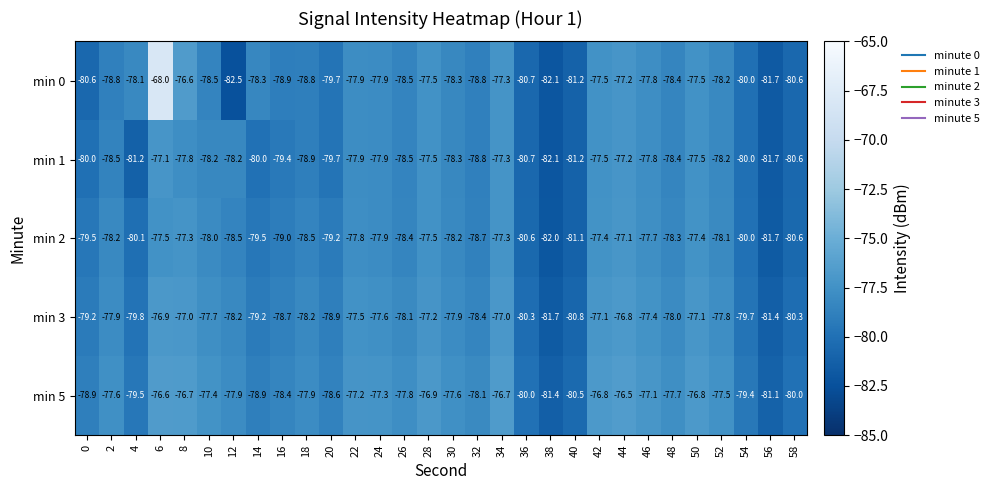

At which label does min 1 first exceed -78?

6